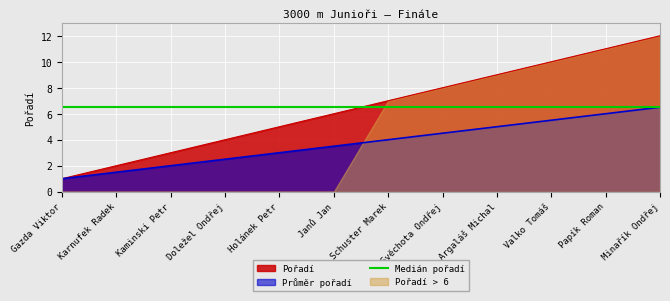

The chart shows a value of 3 at Svěchota Ondřej. True or false?

False